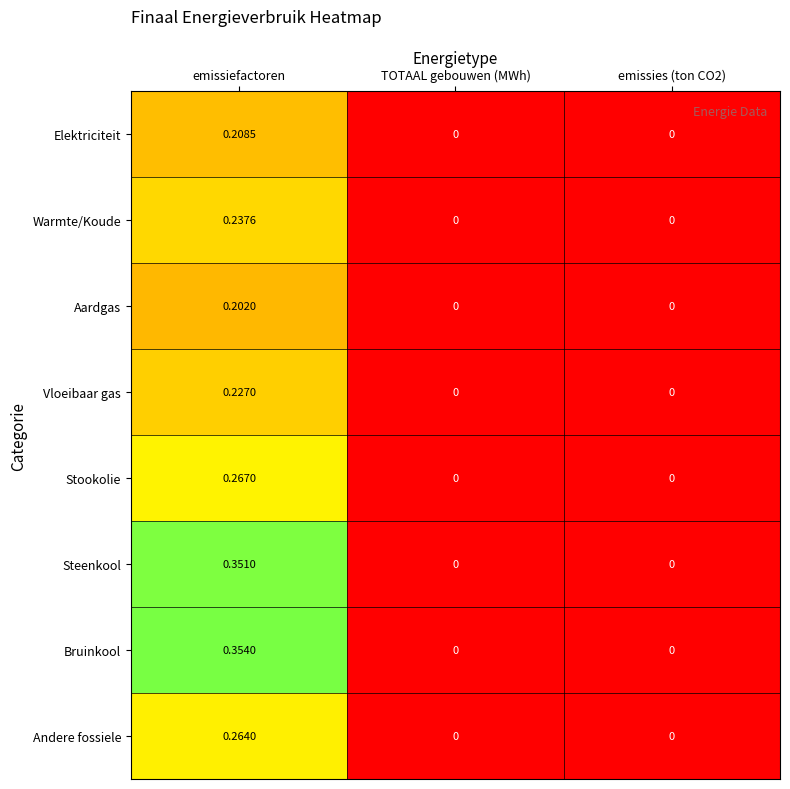

Rank the series at emissiefactoren from lowest to highest value.

Aardgas, Elektriciteit, Vloeibaar gas, Warmte/Koude, Andere fossiele, Stookolie, Steenkool, Bruinkool